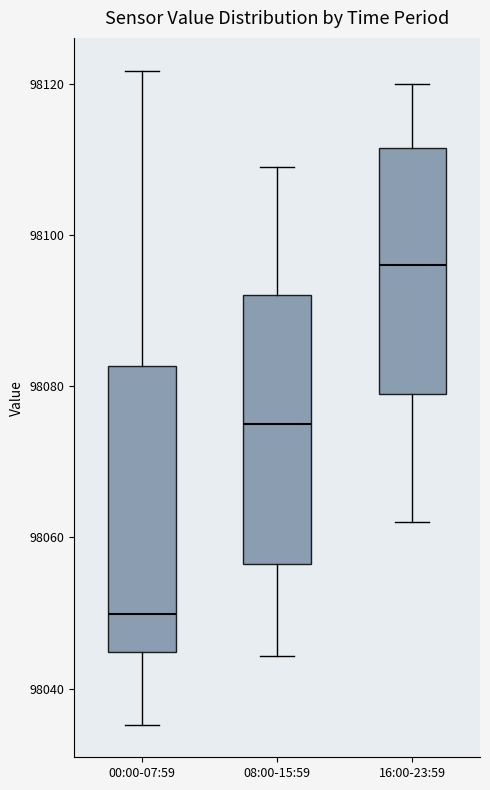

Reading left to right, transcribe this box plot: for each box, give where its median line is, the range the box spans, and where its two whiskers end, as read against the y-axis. The values are not printed on the chart, so give them approximately, as read against the axis.

00:00-07:59: median 98050, box 98044 to 98082, whiskers 98036 to 98122
08:00-15:59: median 98076, box 98056 to 98092, whiskers 98044 to 98110
16:00-23:59: median 98096, box 98080 to 98112, whiskers 98062 to 98120